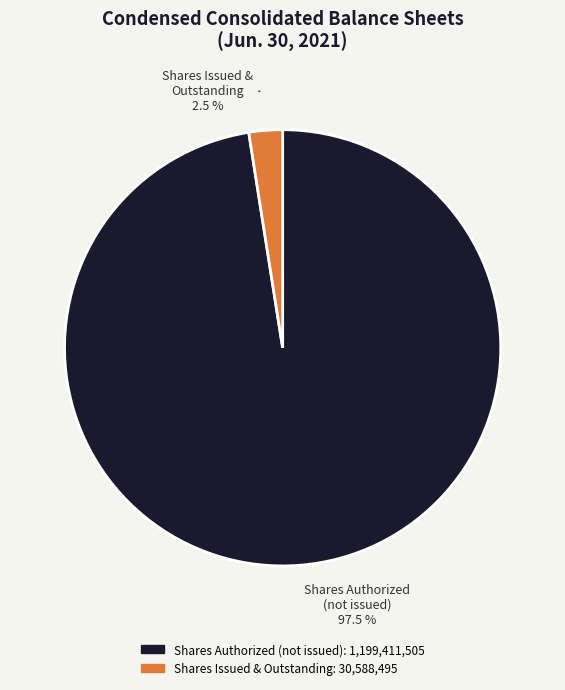

Does any single category account for the majority?

Yes